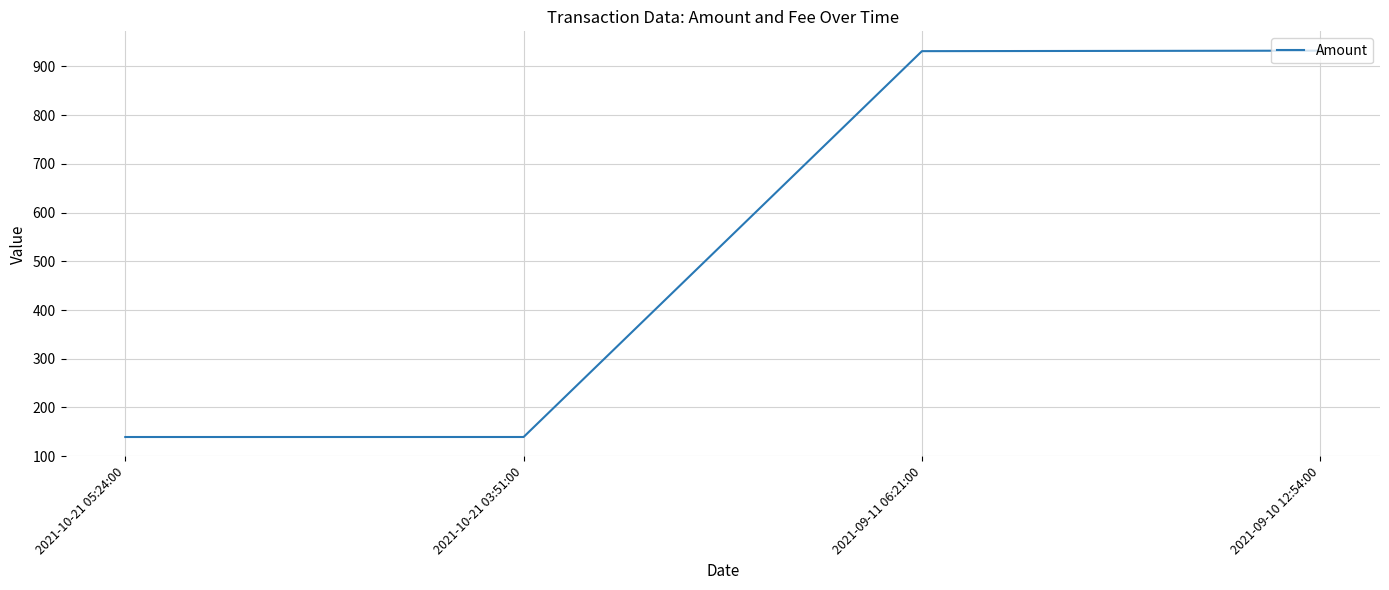

What is the greatest value displayed?

932.5